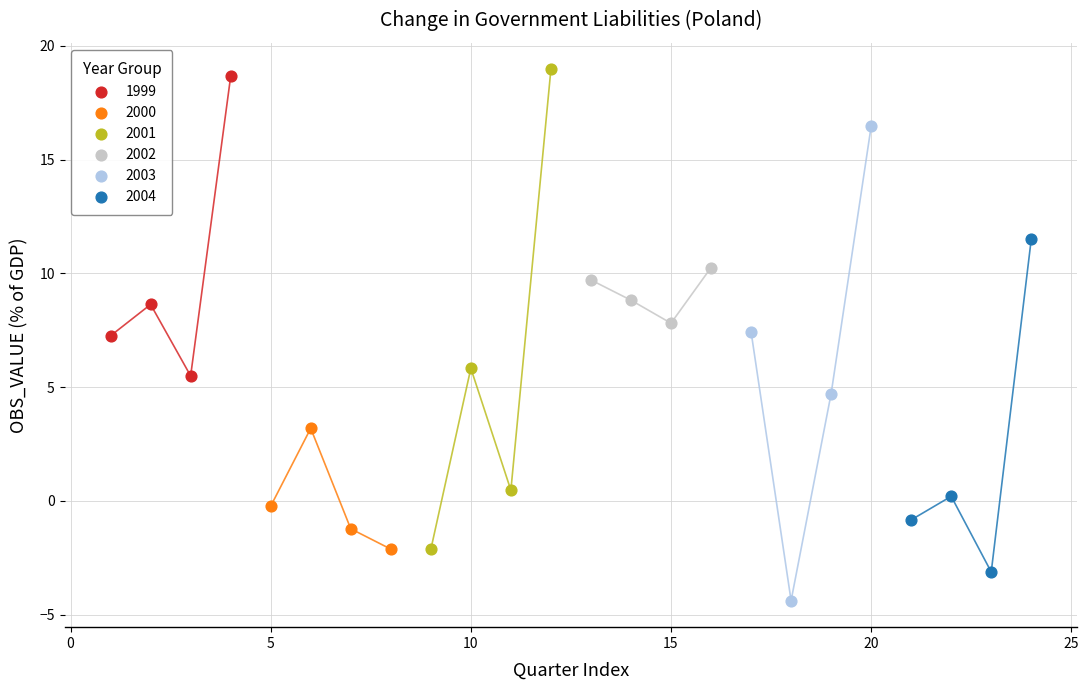

Which series contains the highest Y value?

2001